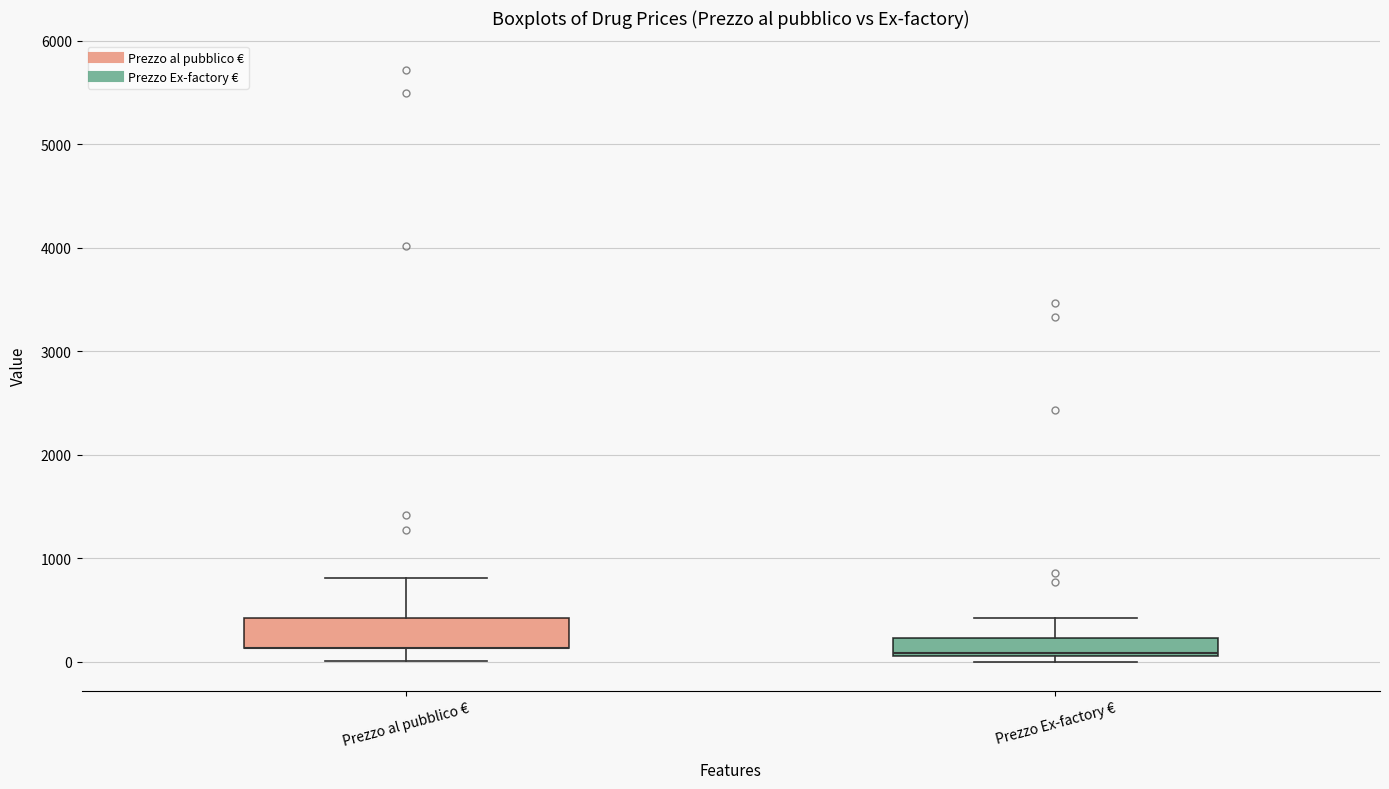

Reading left to right, transcribe this box plot: for each box, give where its median line is, the range the box spans, and where its two whiskers end, as read against the y-axis. The values are not printed on the chart, so give them approximately, as read against the axis.

Prezzo al pubblico €: median 100 (drawn on the box's lower edge), box 100 to 400, whiskers 0 to 800
Prezzo Ex-factory €: median 100 (drawn on the box's lower edge), box 100 to 200, whiskers 0 to 400